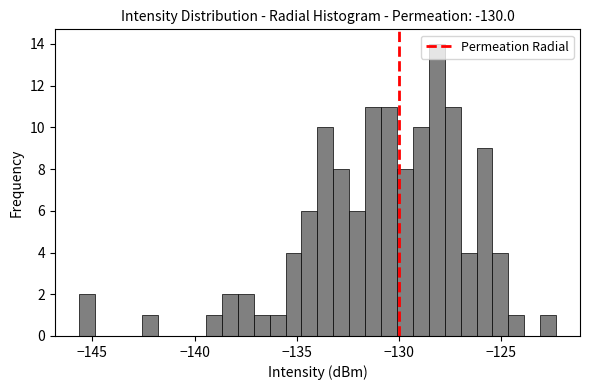

Around what value on the x-axis is the tallest bar? Give the approximate position of its centre, as read against the axis.

-128.0